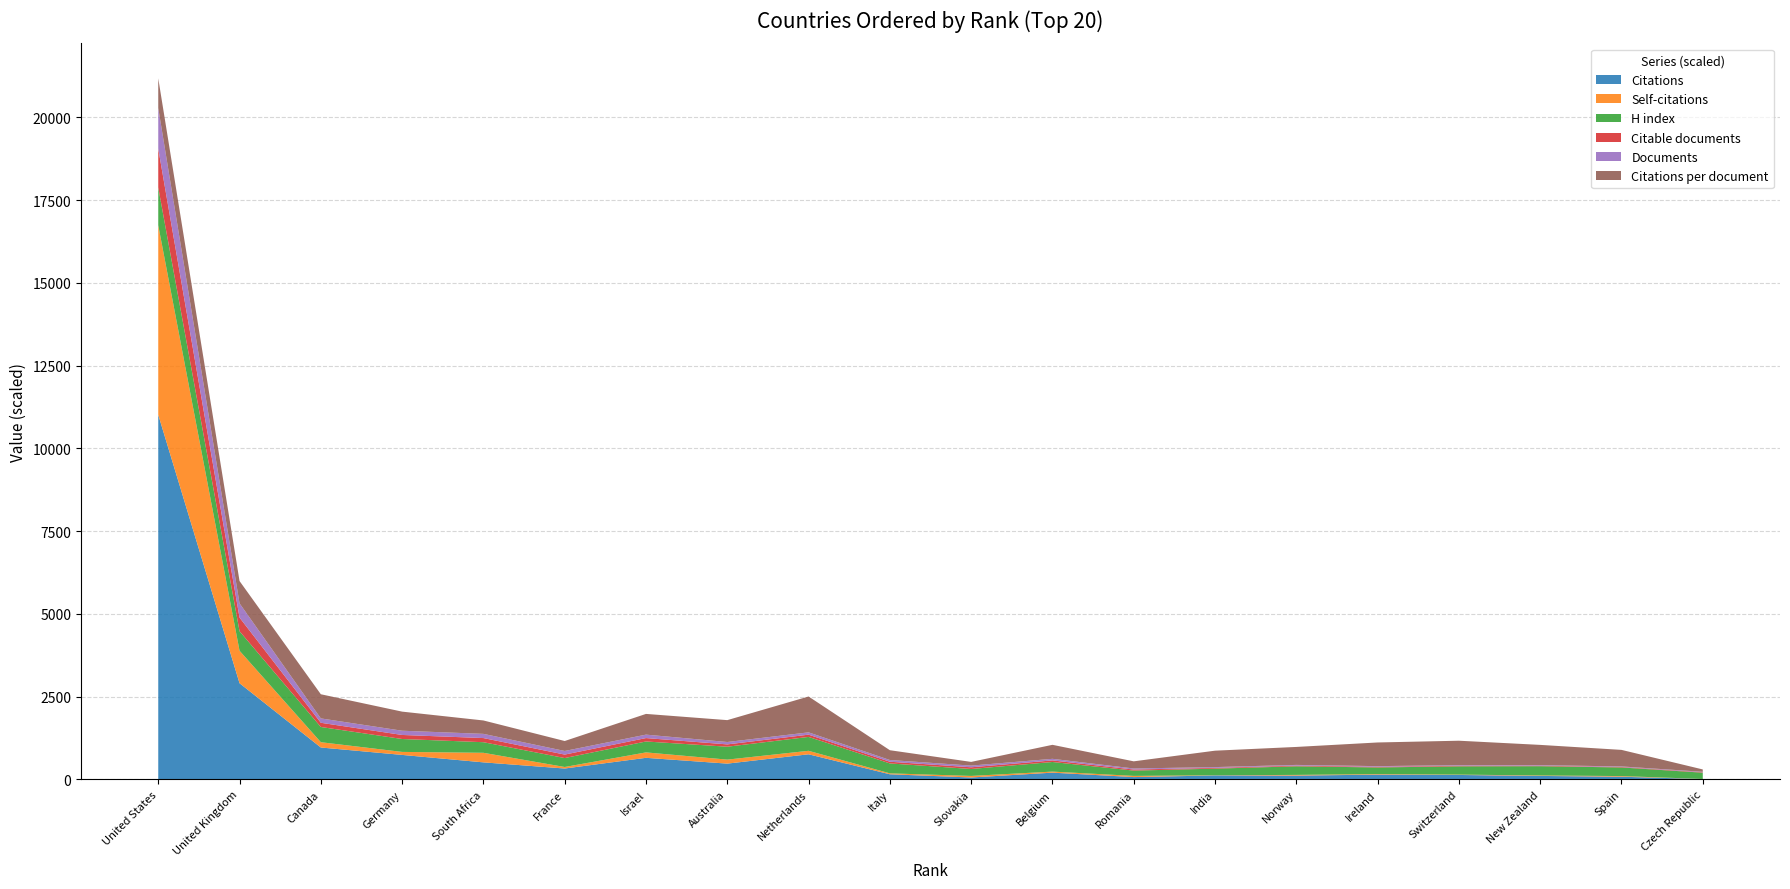

Reading left to right, list all the values displayed in this chart.

Documents: 1=1227.0	2=431.0	3=132.0	4=128.0	5=127.0	6=109.0	7=104.0	8=72.0	9=70.0	10=52.0	11=51.0	12=48.0	13=32.0	14=24.0	15=21.0	16=20.0	17=18.0	18=17.0	19=16.0	20=14.0
Citable documents: 1=1174.0	2=411.0	3=127.0	4=122.0	5=125.0	6=105.0	7=103.0	8=70.0	9=68.0	10=51.0	11=51.0	12=48.0	13=32.0	14=23.0	15=21.0	16=20.0	17=17.0	18=15.0	19=15.0	20=13.0
Self-citations: 1=5727.0	2=982.0	3=160.0	4=91.0	5=289.0	6=46.0	7=164.0	8=121.0	9=105.0	10=28.0	11=47.0	12=32.0	13=36.0	14=5.0	15=21.0	16=17.0	17=11.0	18=14.0	19=20.0	20=2.0
H index: 1=114.0	2=59.0	3=46.0	4=39.0	5=32.0	6=27.0	7=33.0	8=39.0	9=42.0	10=30.0	11=21.0	12=29.0	13=16.0	14=20.0	15=26.0	16=20.0	17=25.0	18=28.0	19=26.0	20=19.0
Citations per document: 1=9.0	2=6.7	3=7.3	4=5.8	5=4.0	6=3.0	7=6.3	8=6.6	9=10.8	10=3.0	11=1.1	12=4.2	13=2.2	14=5.0	15=5.4	16=7.2	17=7.4	18=6.1	19=5.0	20=0.7
Citations: 1=11016.0	2=2905.0	3=963.0	4=739.0	5=514.0	6=328.0	7=651.0	8=476.0	9=758.0	10=154.0	11=57.0	12=203.0	13=69.0	14=119.0	15=114.0	16=143.0	17=133.0	18=104.0	19=80.0	20=10.0